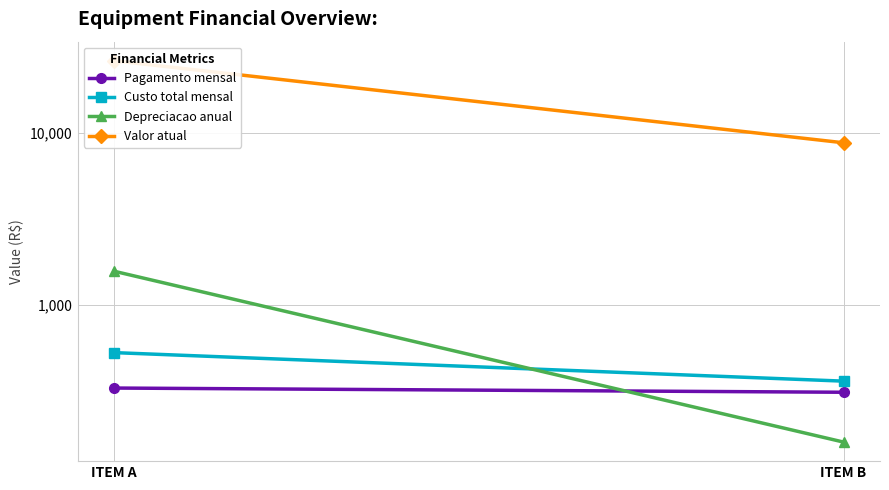

What is the average value of the Valor atual series?

17450.2